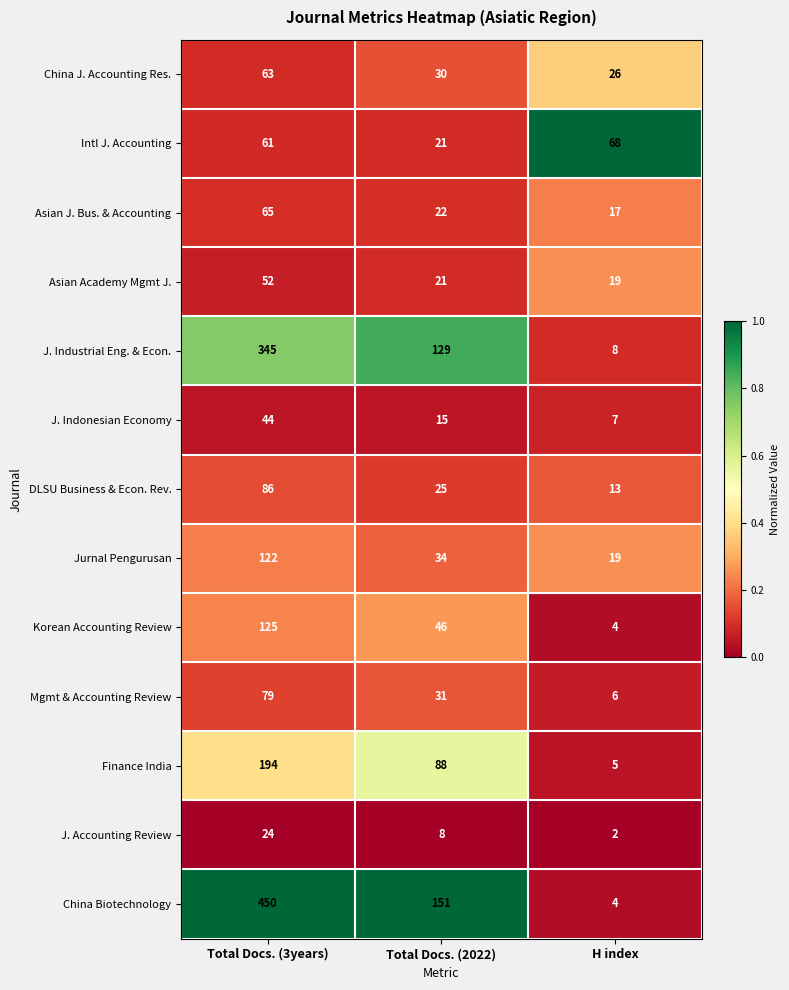

True or false: China J. Accounting Res. has a value of 39 at H index.

False